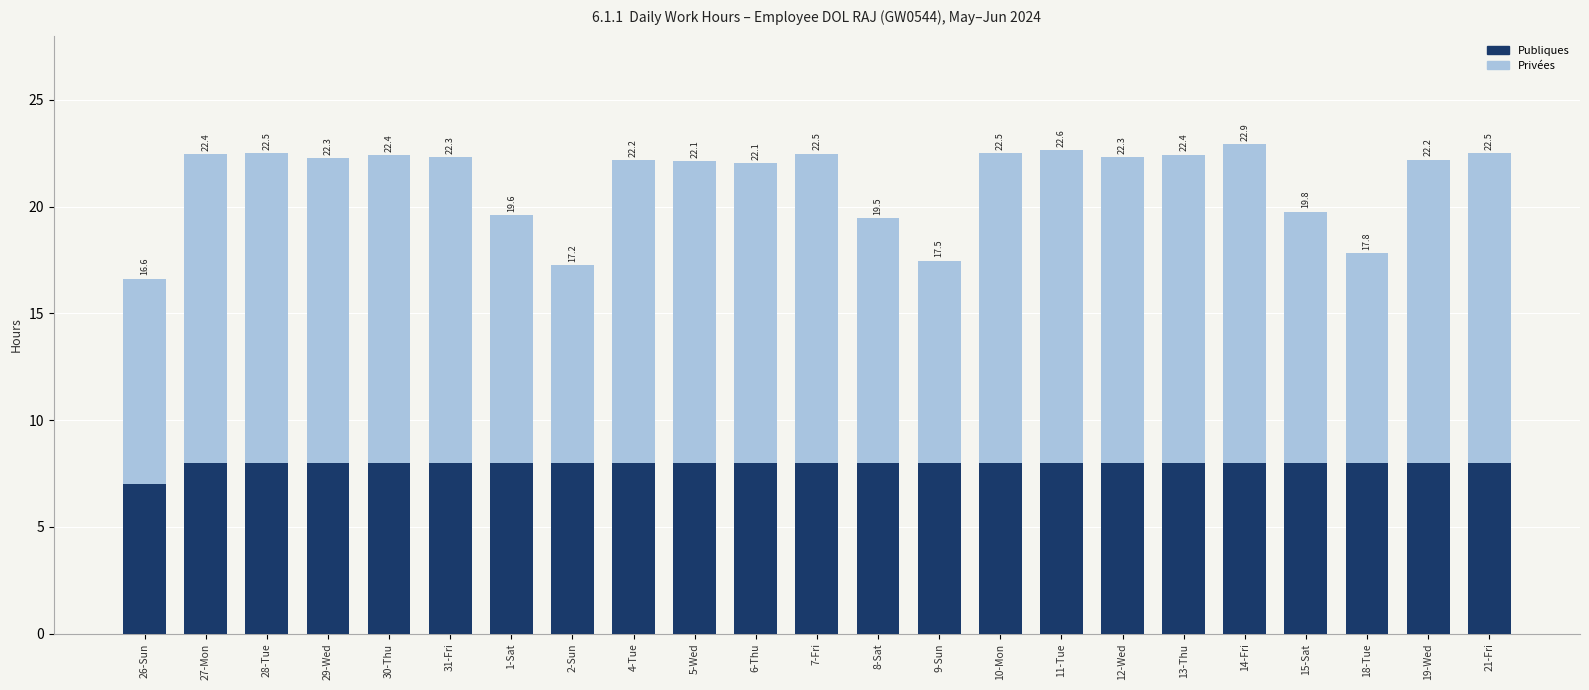

What are all the series names shown in the legend?

Publiques, Privées